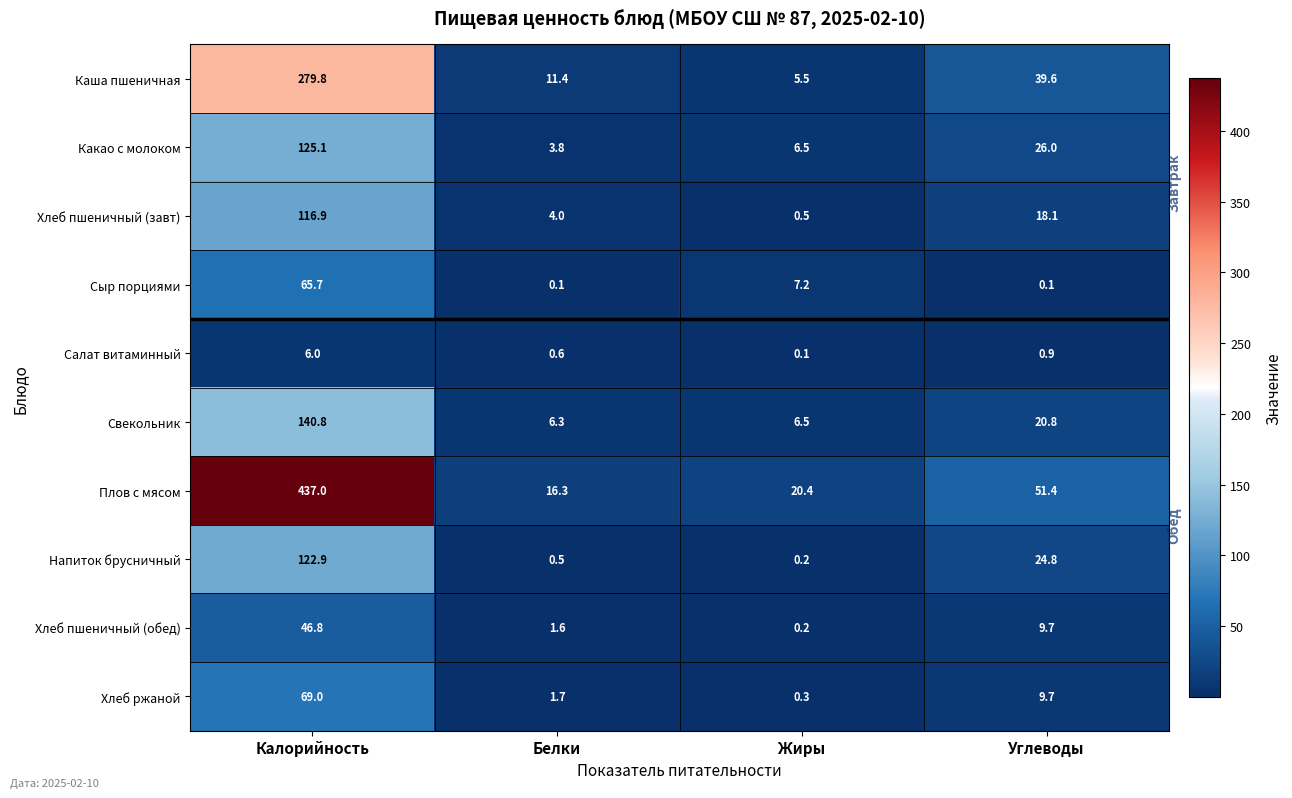

What is the average value of the Свекольник series?

43.6